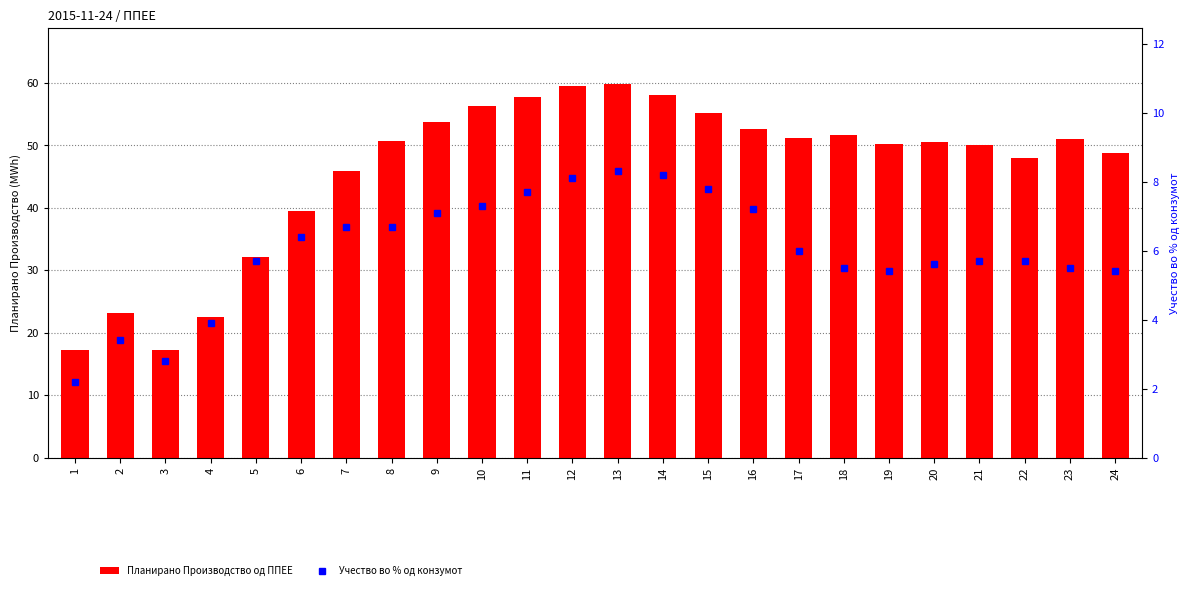

What is the sum of the Планирано Производство од ППЕЕ values at 19 and 1?

67.4